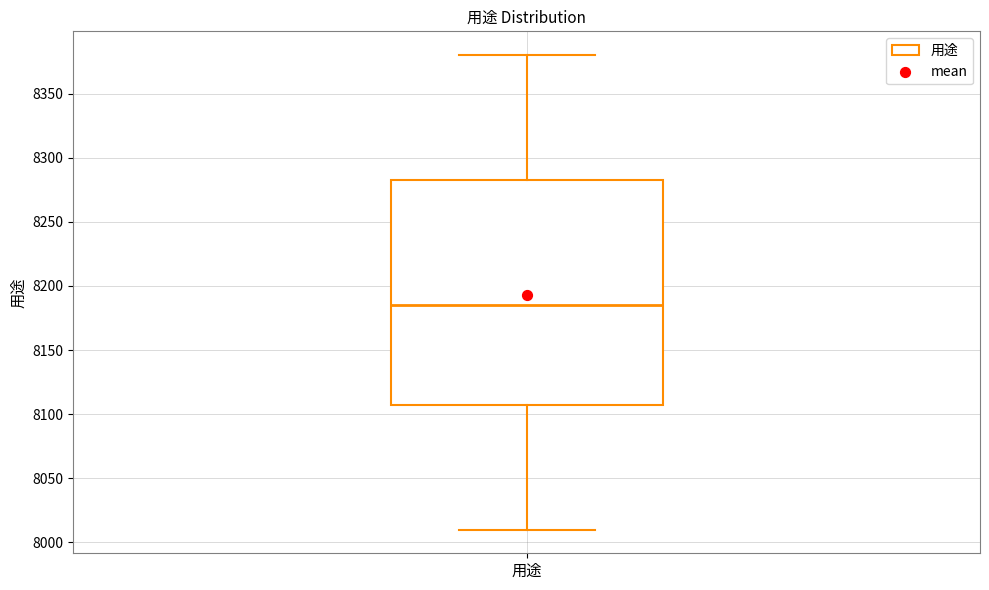

Transcribe this box plot: give where the median line is, the range the box spans, and where the two whiskers end, as read against the y-axis. The values are not printed on the chart, so give them approximately, as read against the axis.

median 8185, box 8110 to 8285, whiskers 8010 to 8380